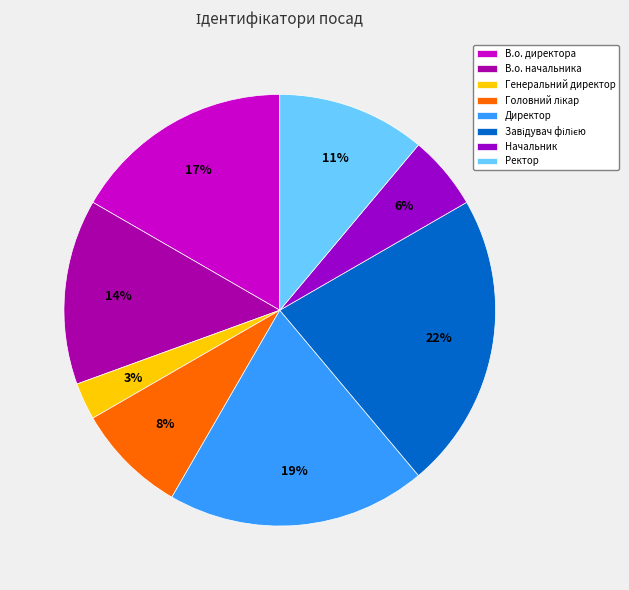

True or false: Ректор accounts for 18% of the total.

False